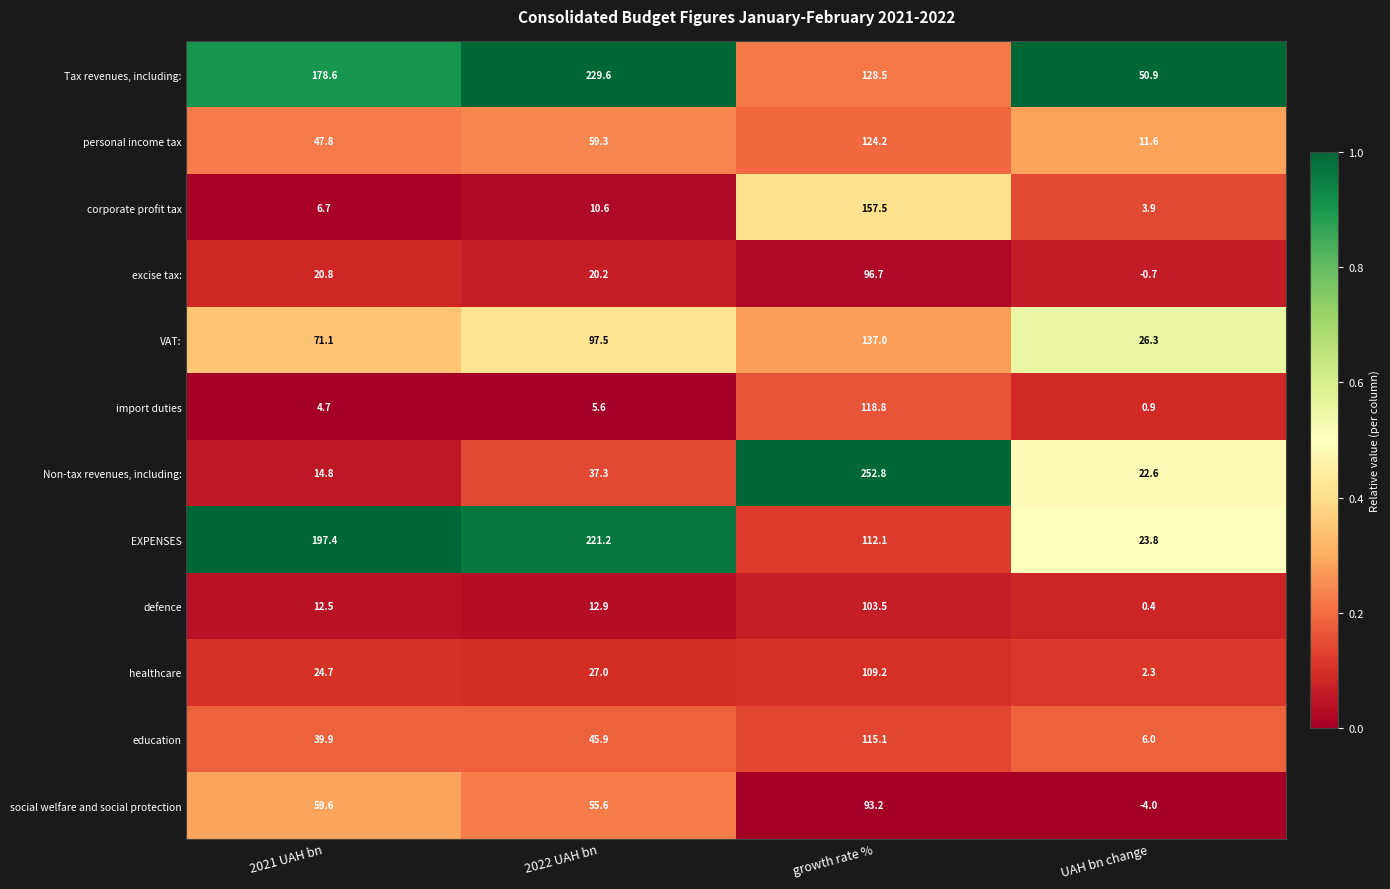

List the labels in order of education value, smallest first.

UAH bn change, 2021 UAH bn, 2022 UAH bn, growth rate %